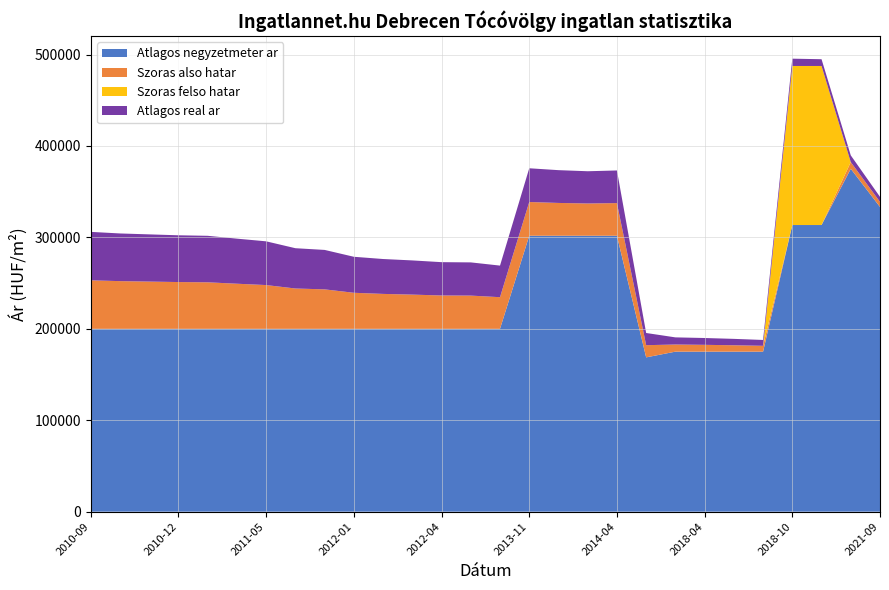

What is the lowest value of the Atlagos negyzetmeter ar series?

168750